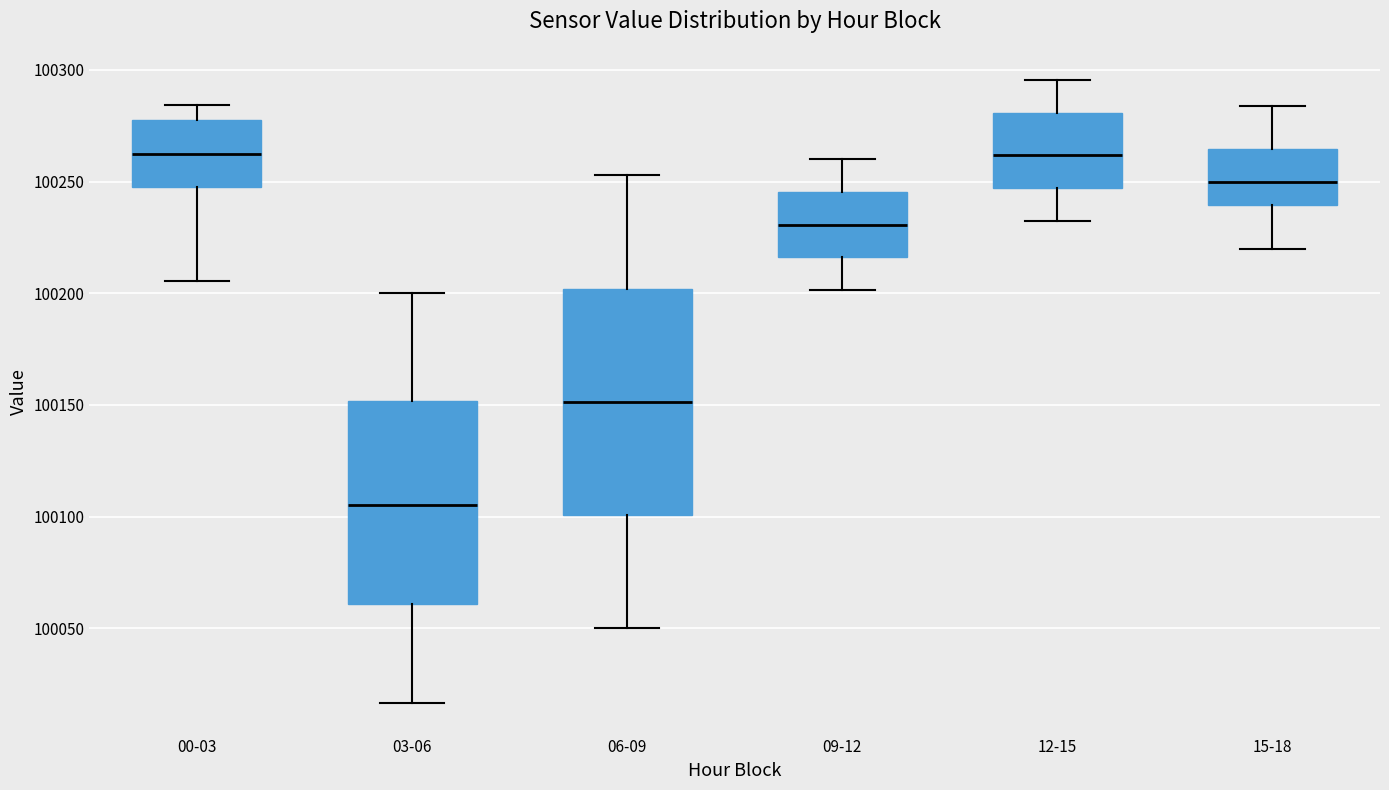

Reading left to right, read every box against the y-axis: the position of its median line, the range the box covers, and the ends of its whiskers. The values are not printed on the chart, so give them approximately, as read against the axis.

00-03: median 100260, box 100250 to 100275, whiskers 100205 to 100285
03-06: median 100105, box 100060 to 100150, whiskers 100015 to 100200
06-09: median 100150, box 100100 to 100200, whiskers 100050 to 100255
09-12: median 100230, box 100215 to 100245, whiskers 100200 to 100260
12-15: median 100260, box 100245 to 100280, whiskers 100235 to 100295
15-18: median 100250, box 100240 to 100265, whiskers 100220 to 100285